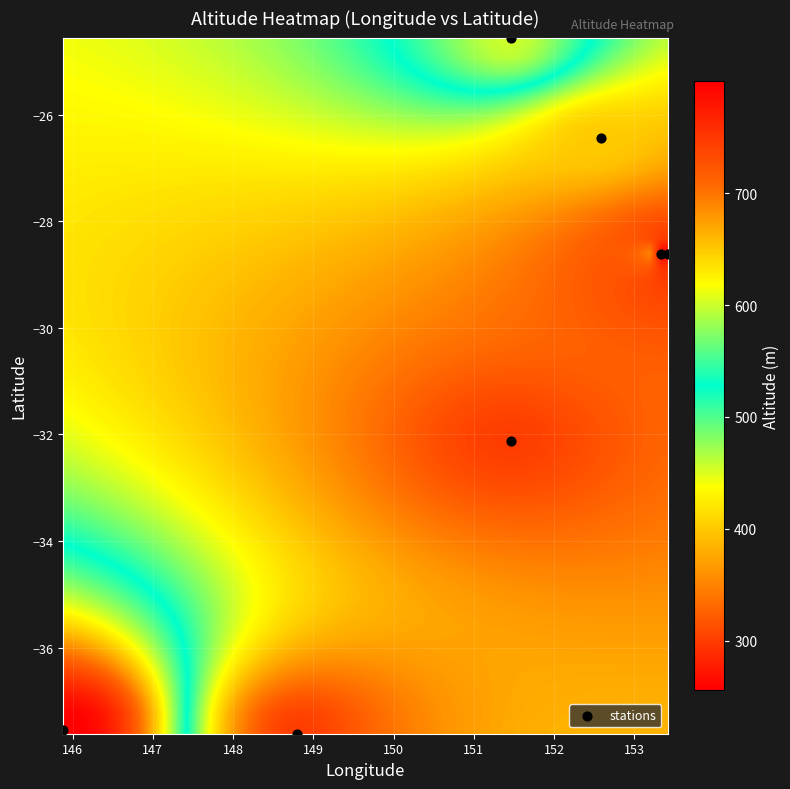

What is the average Y value?

-30.8